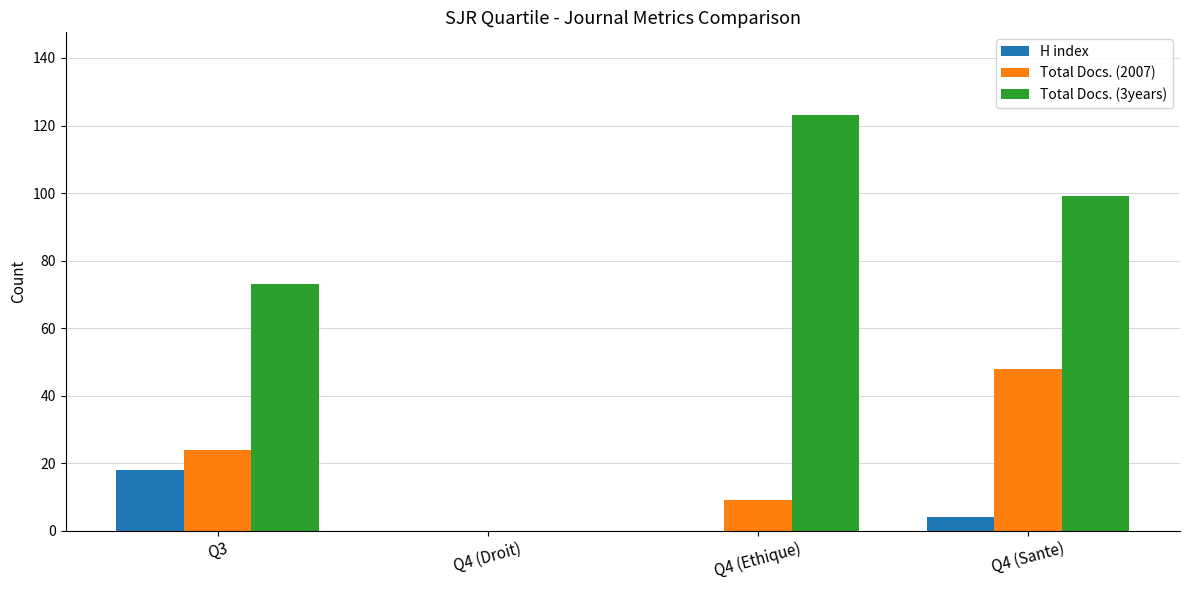

Reading left to right, what are all the values shown in this chart?

H index: 18	0	0	4
Total Docs. (2007): 24	0	9	48
Total Docs. (3years): 73	0	123	99